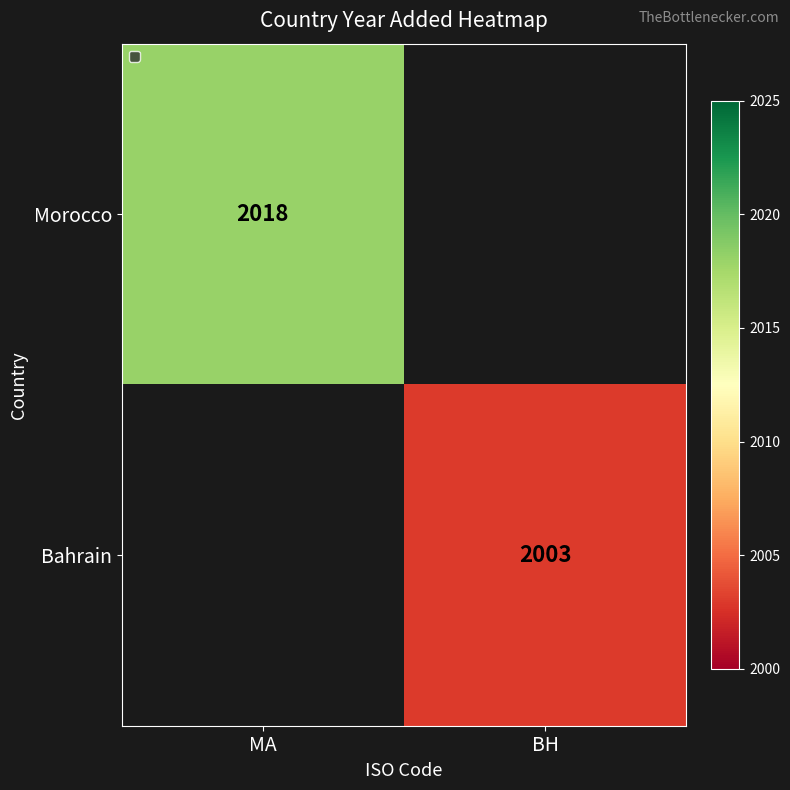

The value of Morocco at MA is 612. True or false?

False